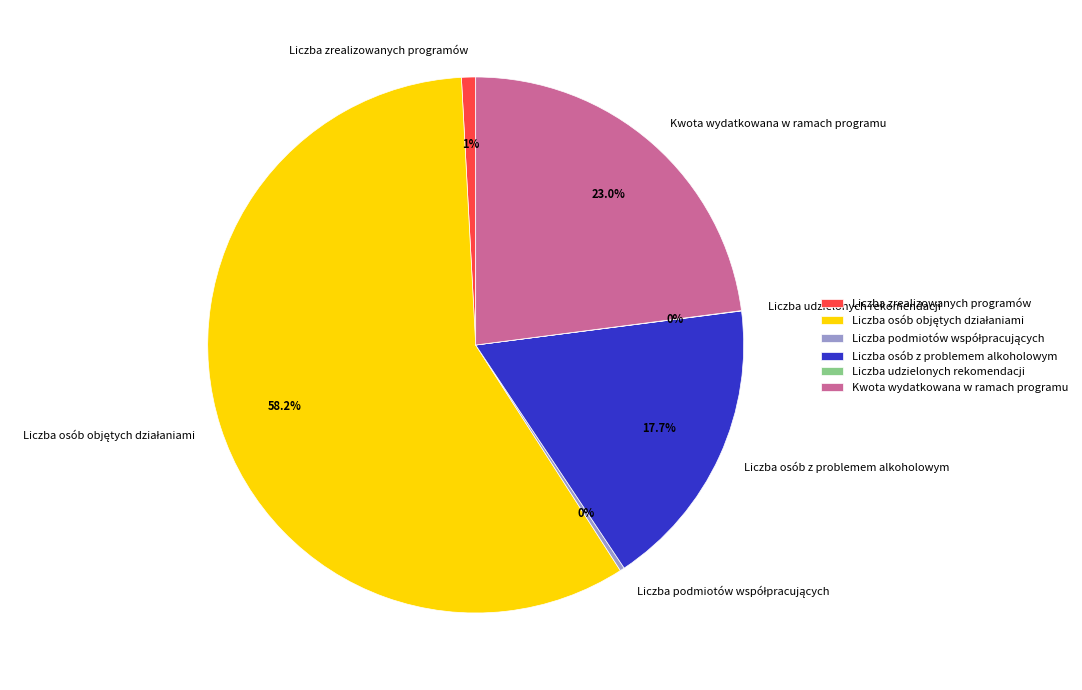

Is there any slice that represents more than half of the pie?

Yes